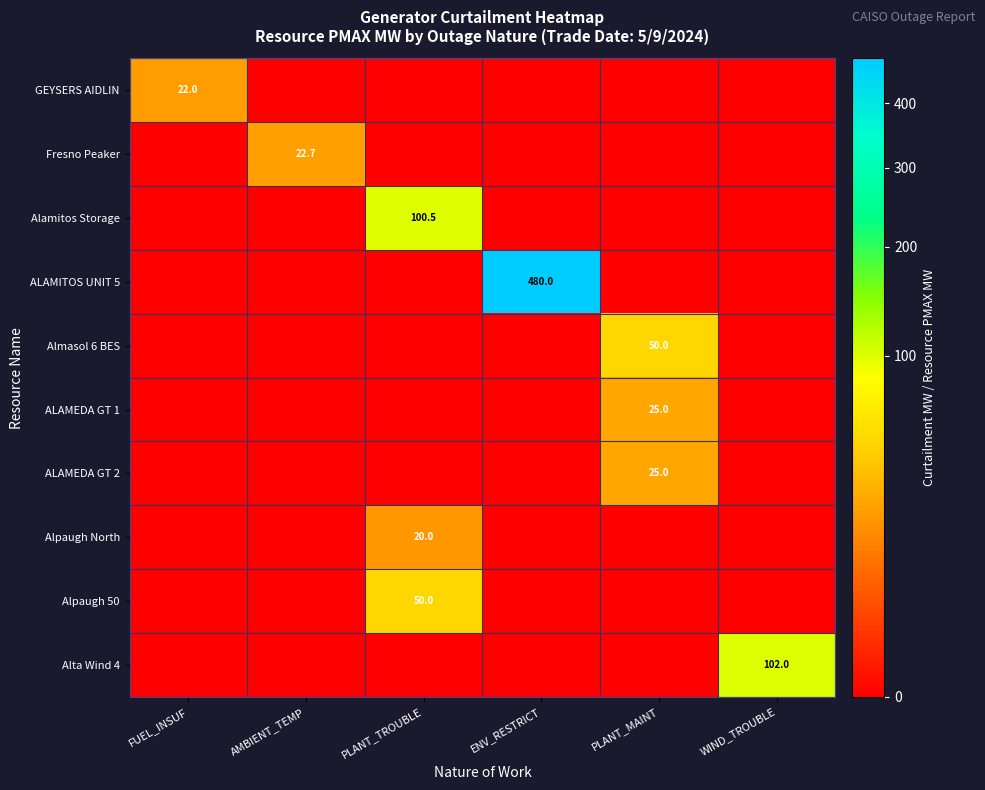

True or false: Fresno Peaker has a value of 5.0 at AMBIENT_TEMP.

False